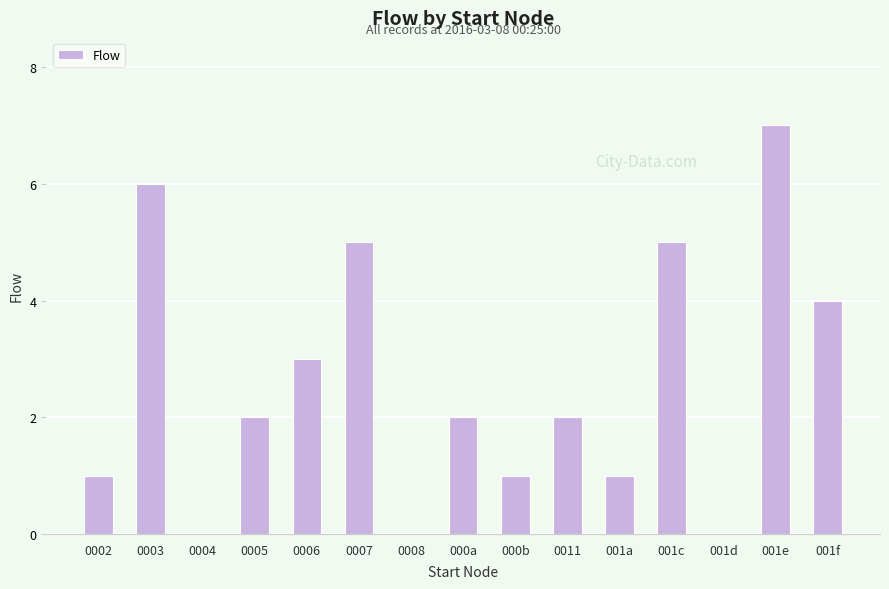

What is the difference between the values at 000a and 001e?

5